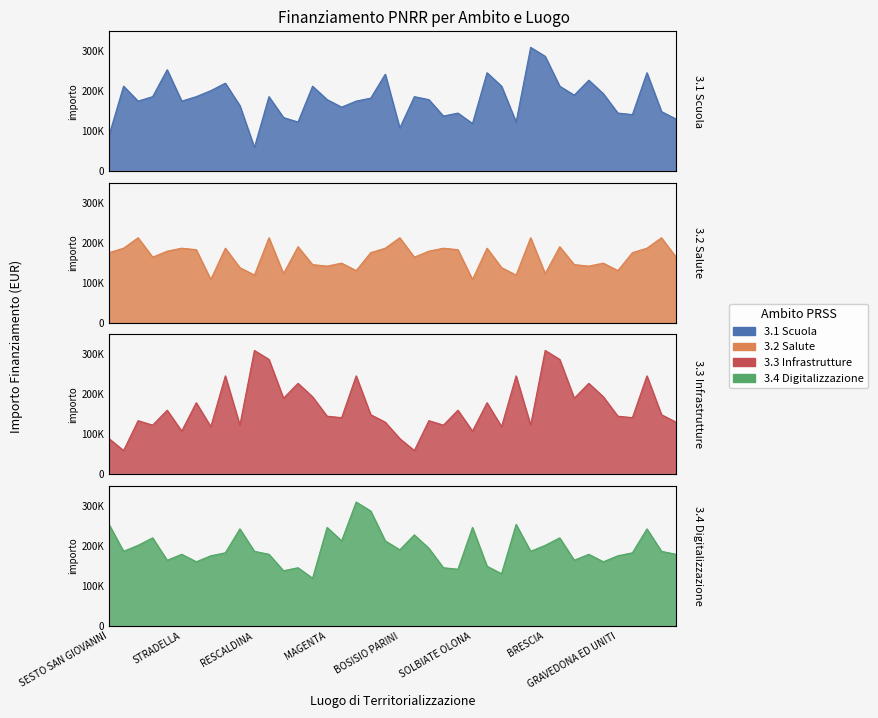

Where is the first local minimum for 3.4 Digitalizzazione?

GARBAGNATE MILANESE